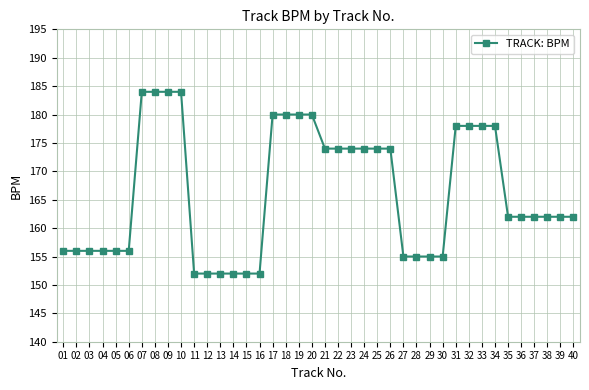

What value does the data have at 28, to the nearest 5?

155